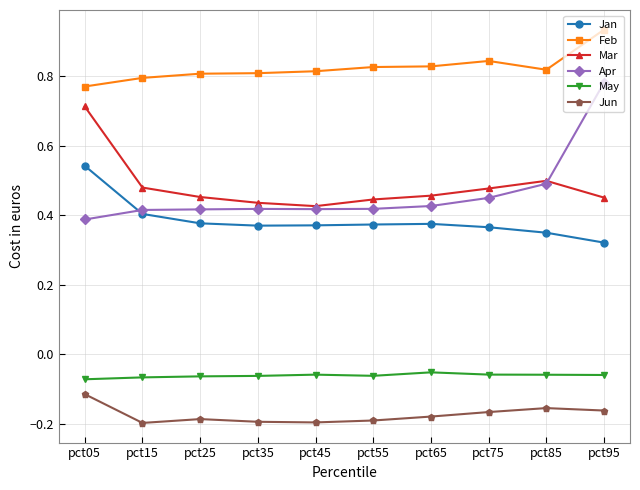

True or false: May and Mar intersect in this chart.

False